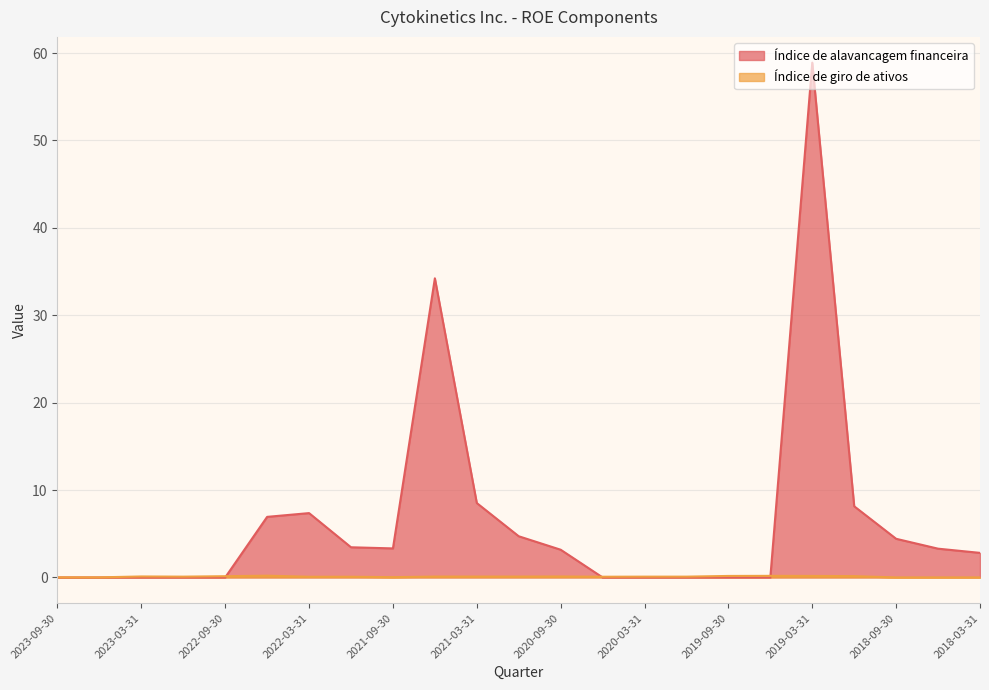

What is the difference between the maximum and minimum values in the Índice de alavancagem financeira series?

58.9